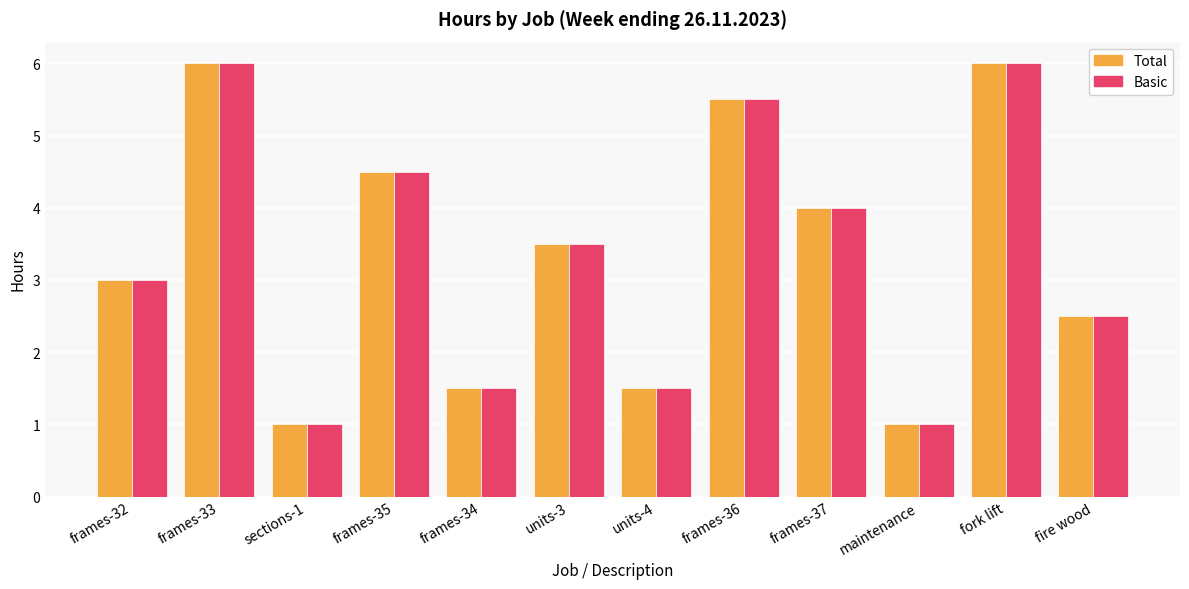

What is the highest value of the Total series?

6.0